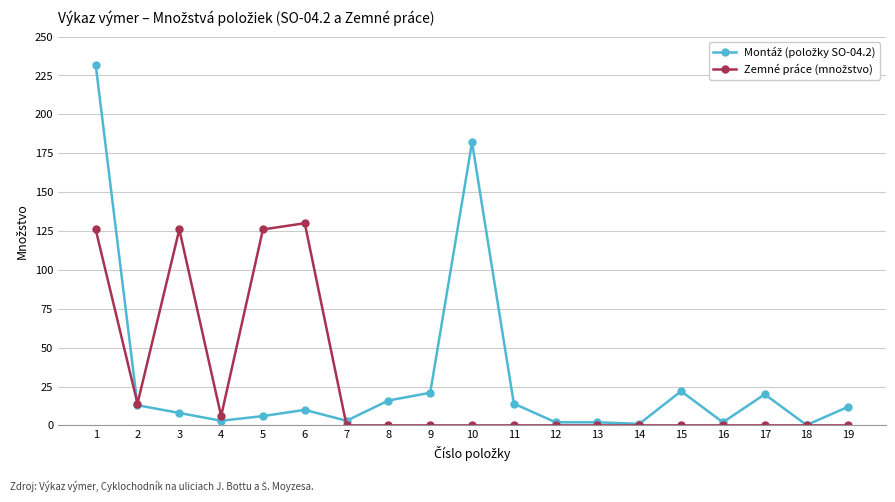

What is the maximum value shown in the chart?

232.0